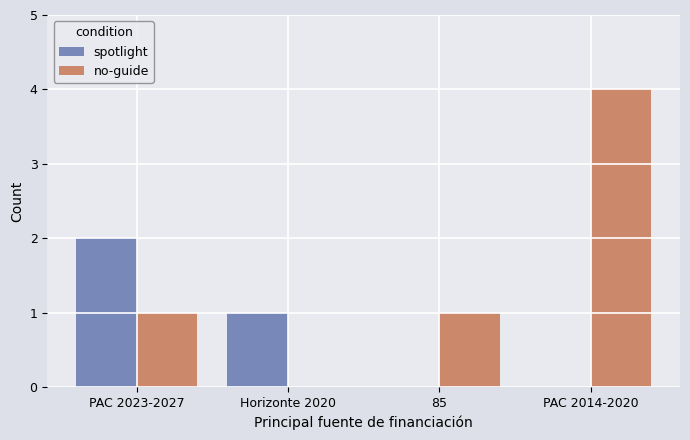

Which series has the largest total across all categories?

no-guide